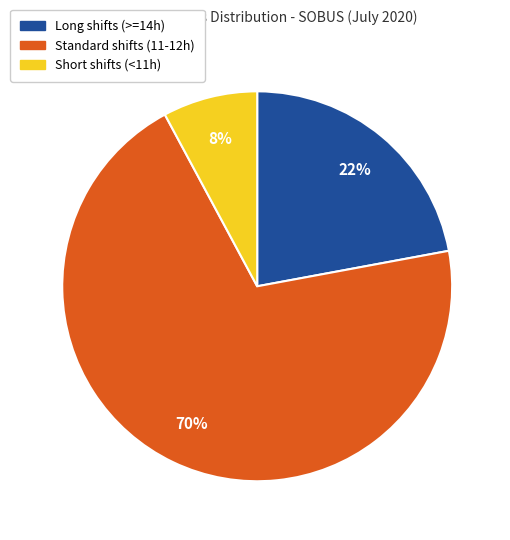

To the nearest percent, what is the difference between the largest and smallest slice percentages?

62%